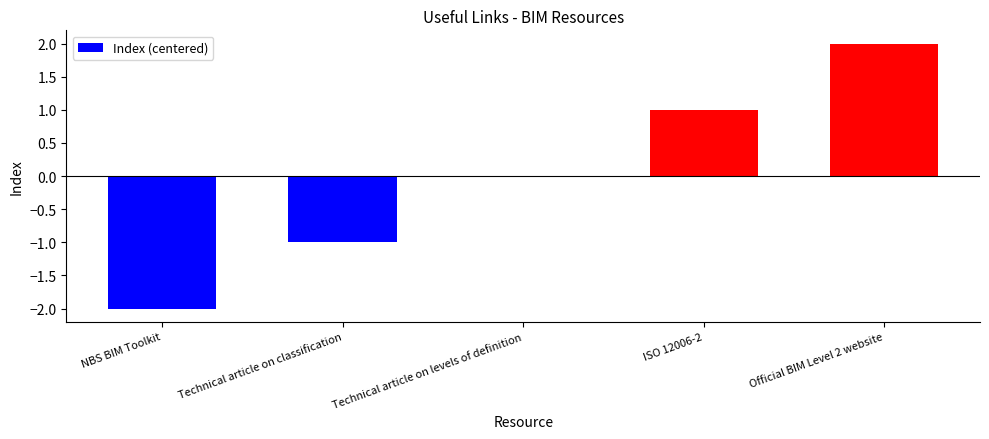

Which label corresponds to the largest value in the chart?

Official BIM Level 2 website